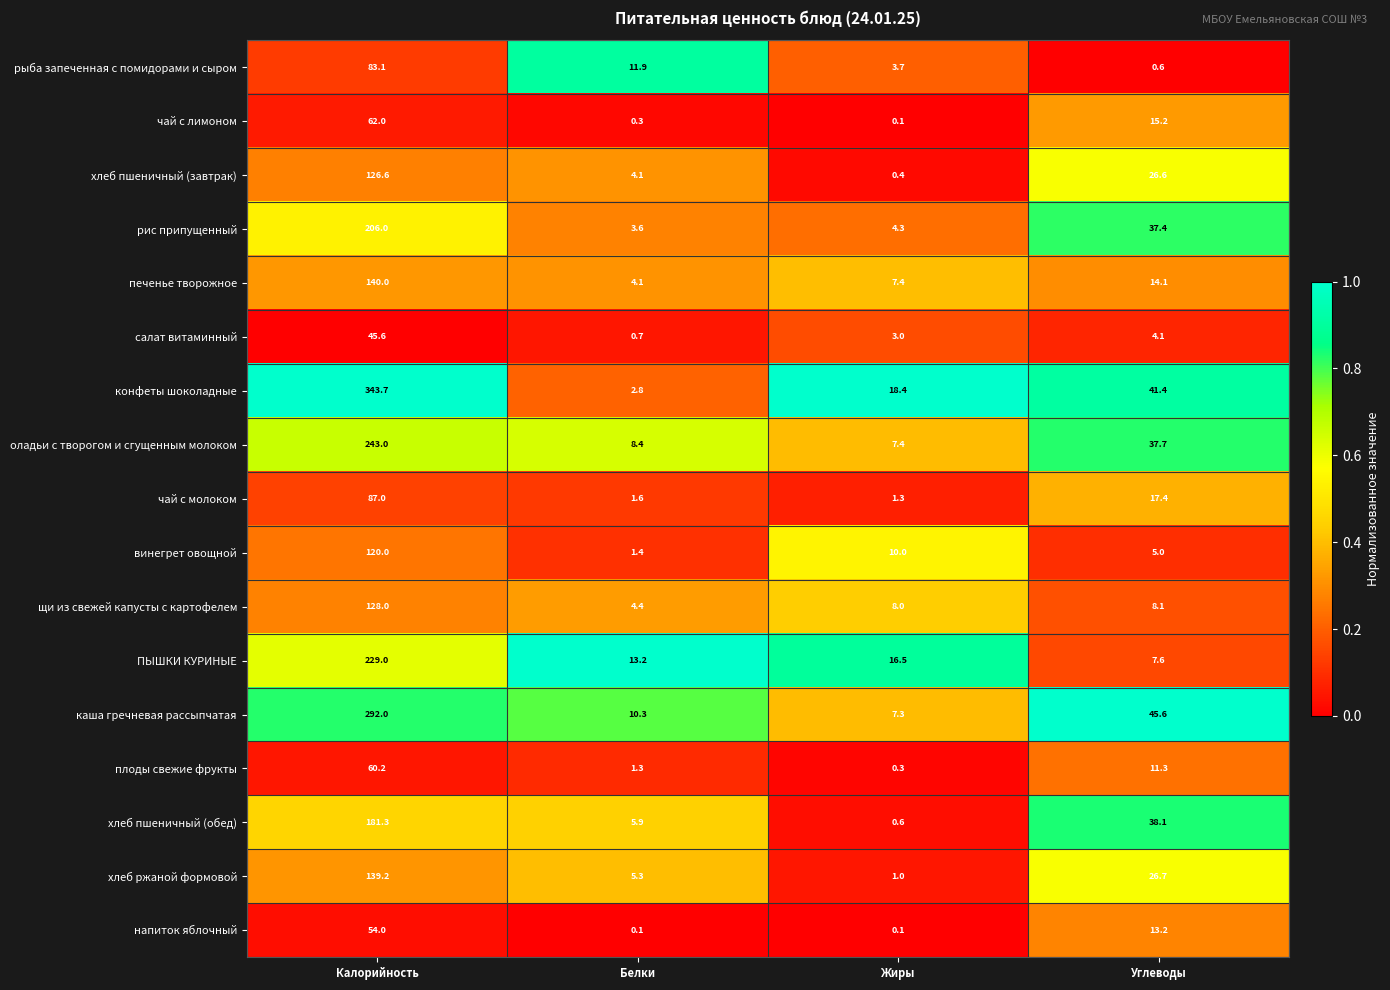

What is the total value across all series at Калорийность?

2540.7